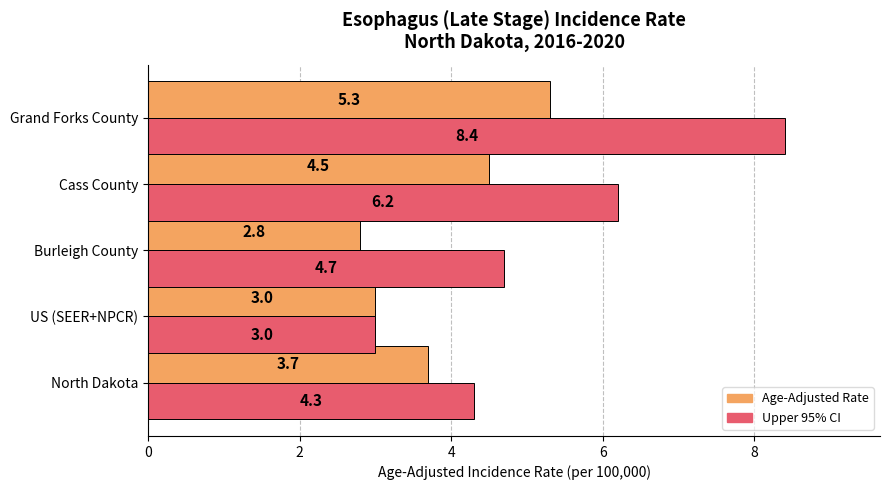

Which series has the widest spread of values?

Upper 95% CI